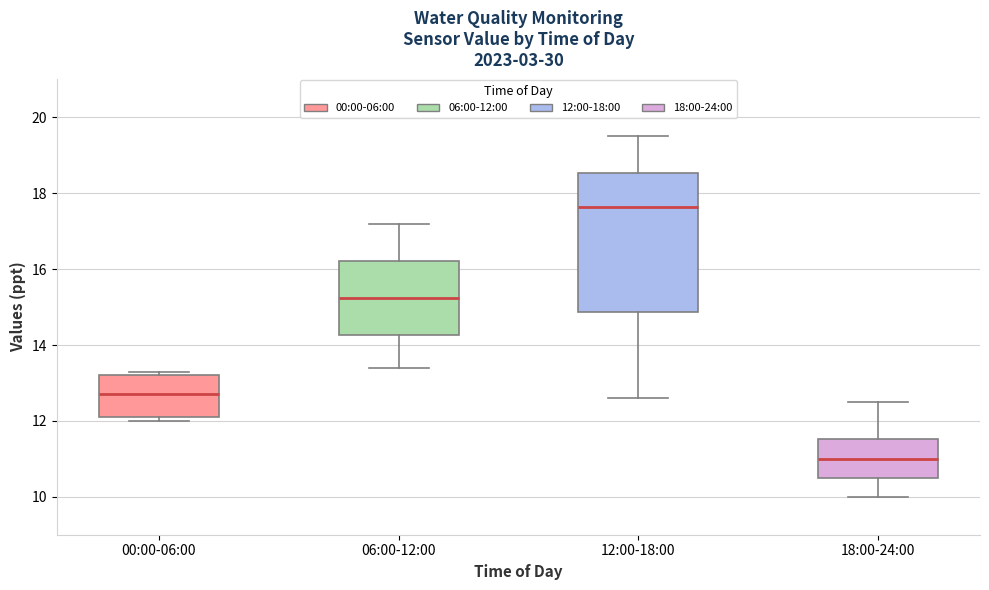

Which box's median line is the lowest?

18:00-24:00